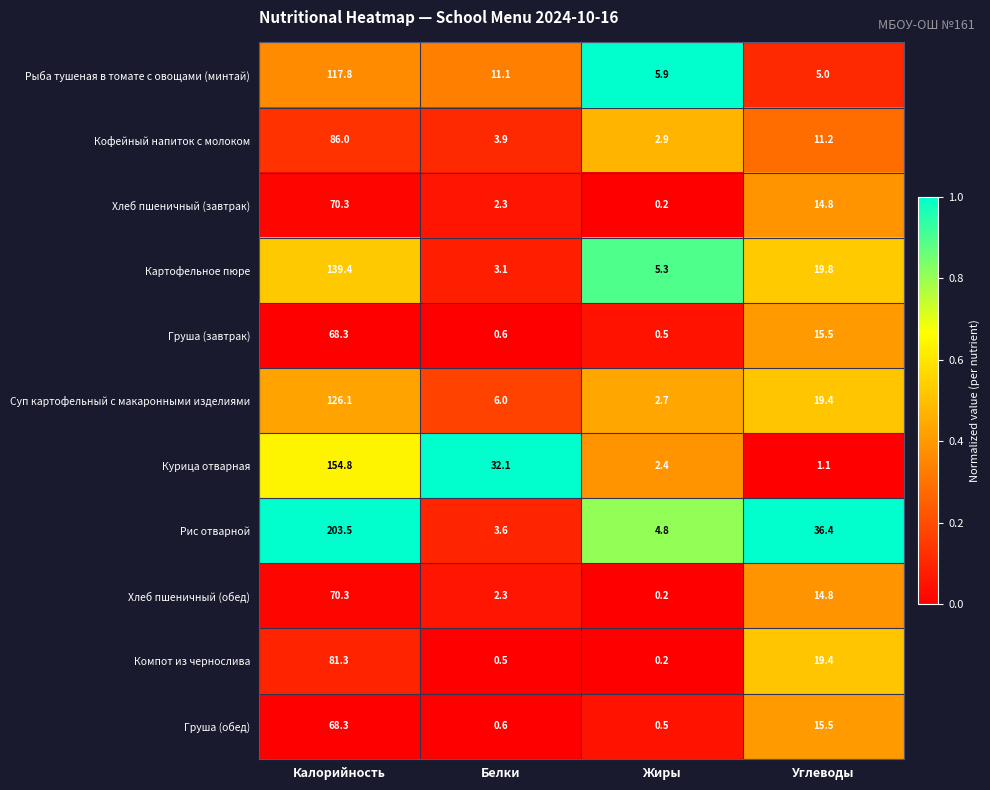

What is the difference between the highest and lowest values at Жиры?

5.7